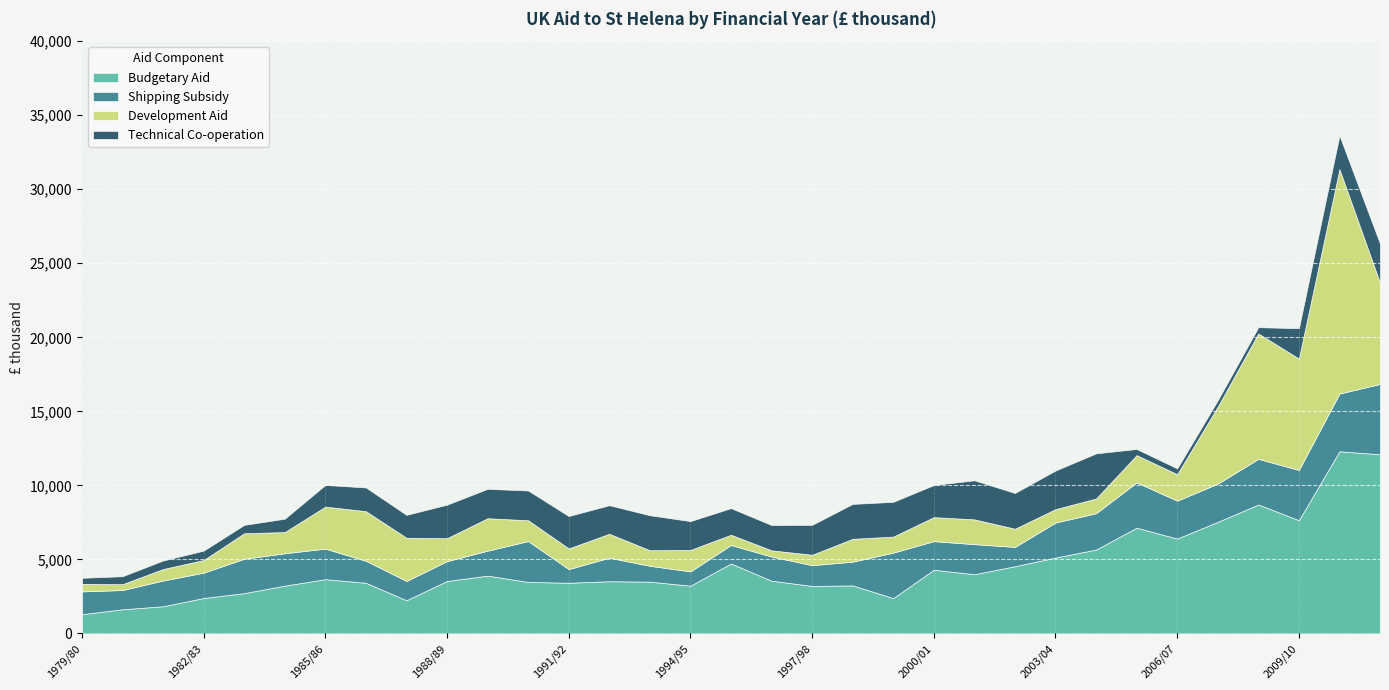

What is the label of the 33rd point from the left?

2011/12